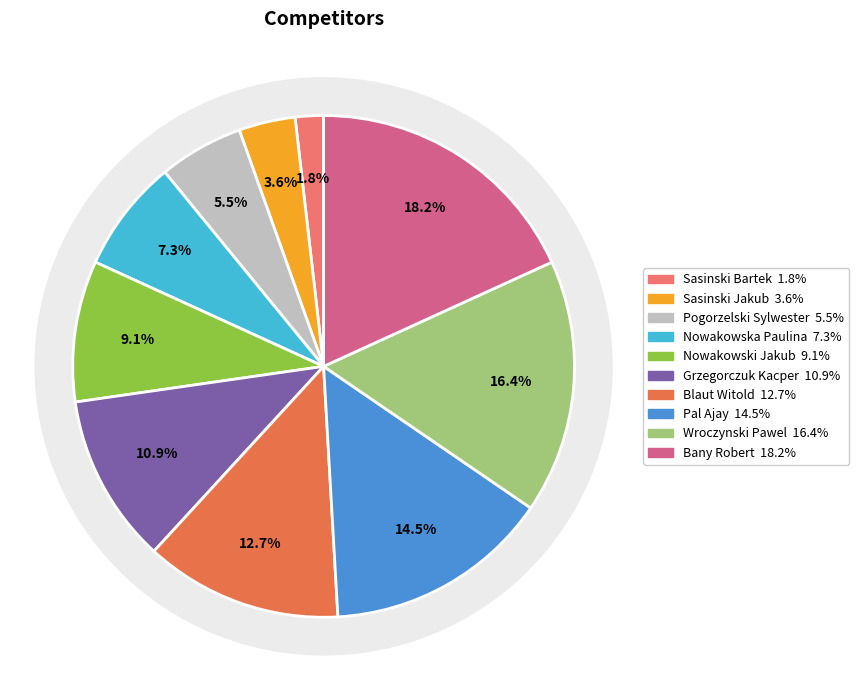

To the nearest percent, what portion does Nowakowski Jakub represent?

9%